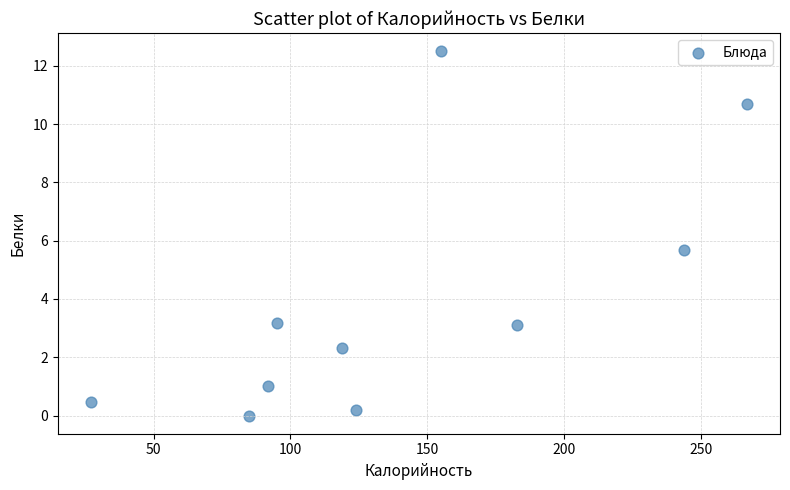

What is the range of Y values (max minus min)?

12.5